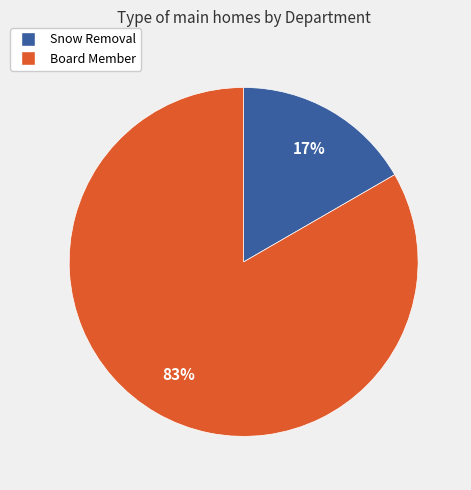

Count the number of slices in the pie.

2